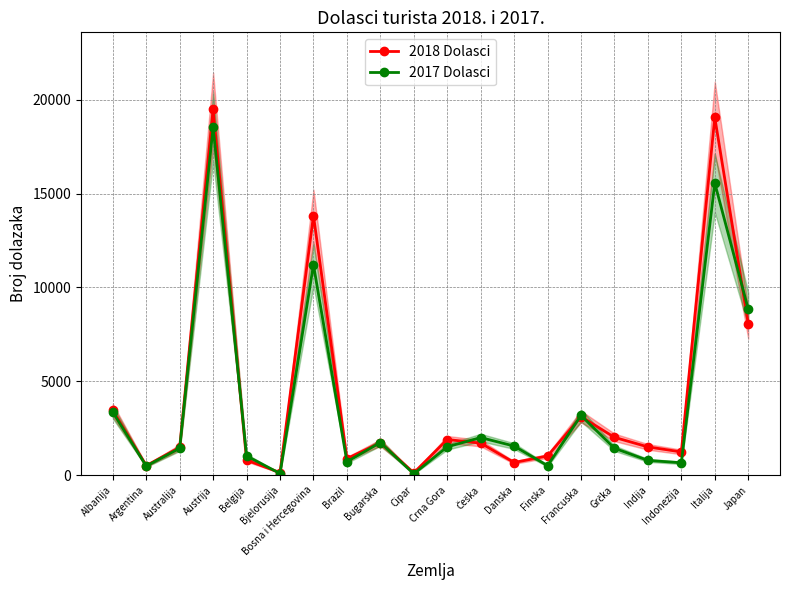

After their last crossing, which series has the higher values: 2018 Dolasci or 2017 Dolasci?

2017 Dolasci